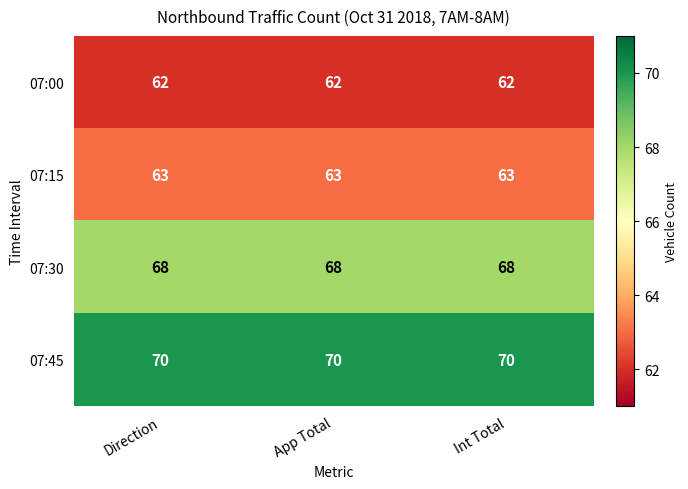

Rank the series at Direction from highest to lowest value.

07:45, 07:30, 07:15, 07:00